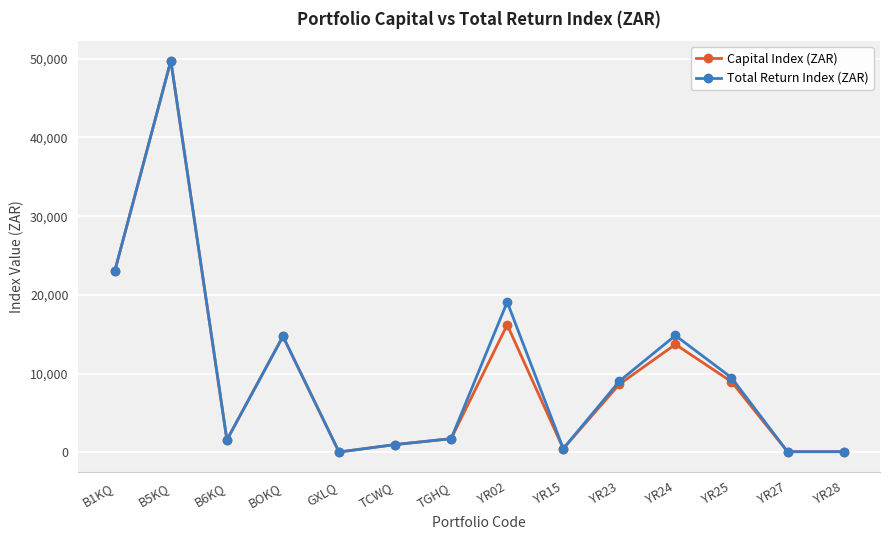

What is the total value across all series at GXLQ?

111.1